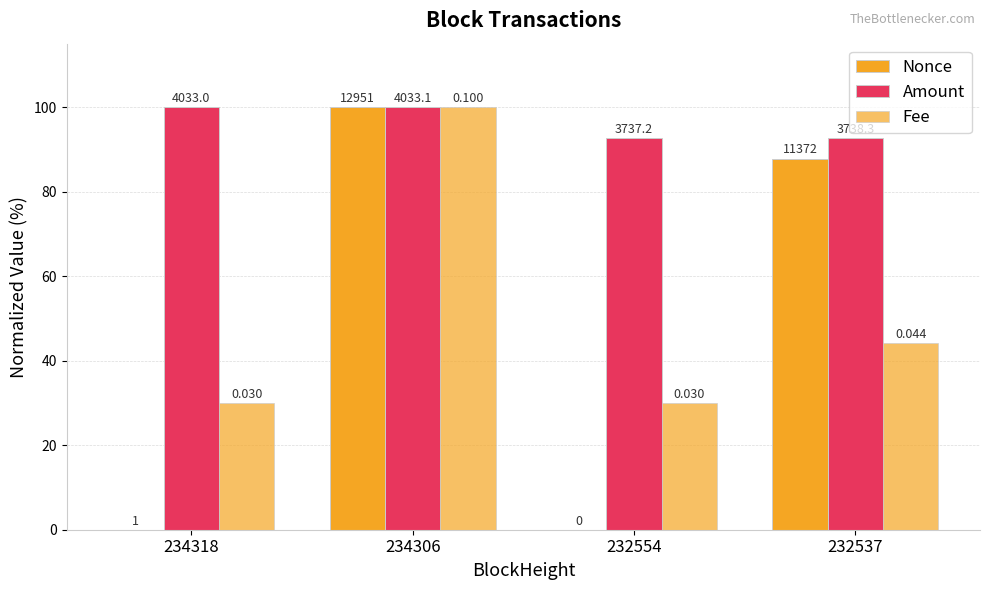

How many groups of bars are there?

4